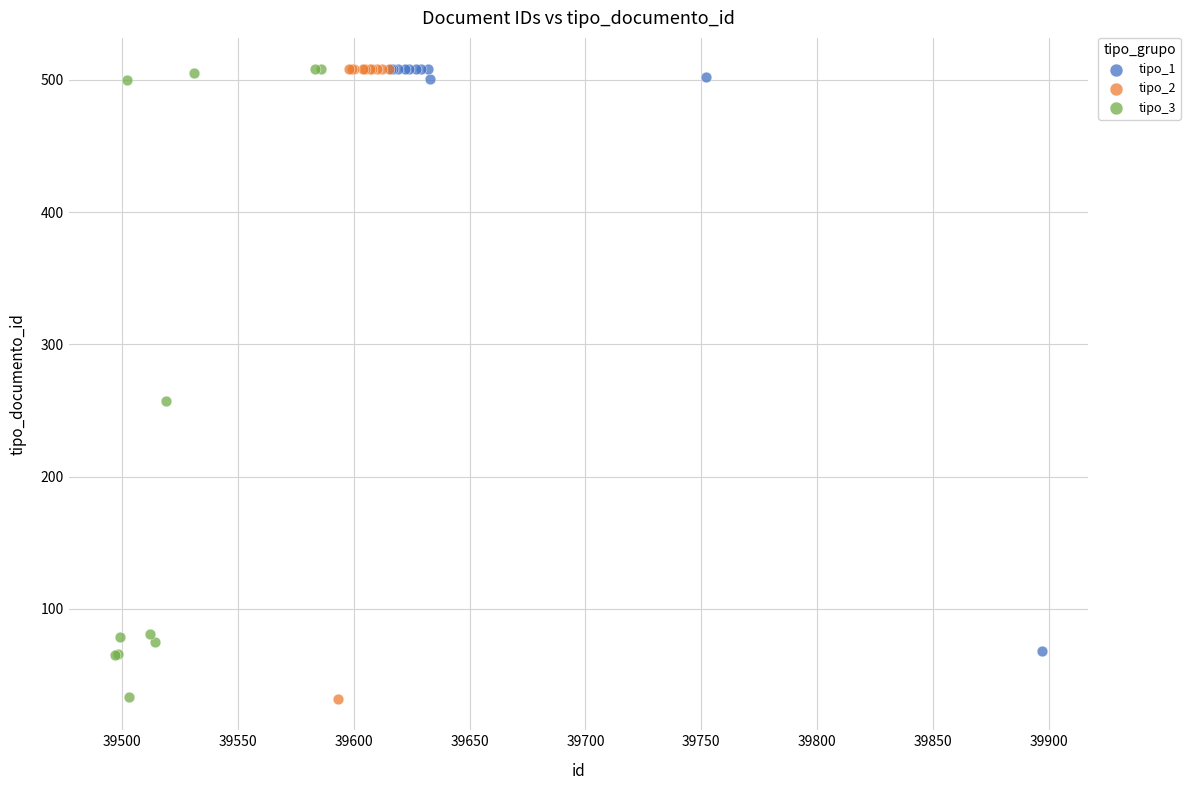

What are all the series names shown in the legend?

tipo_1, tipo_2, tipo_3